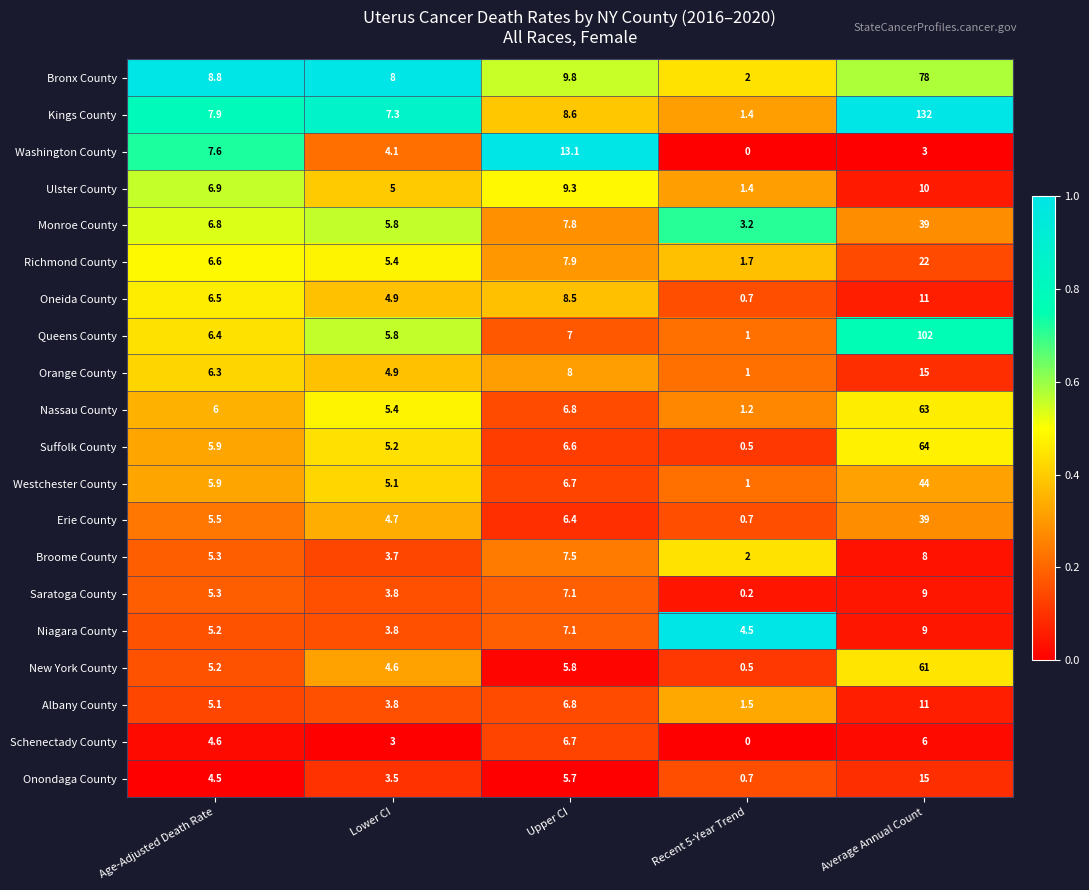

Which series has the widest spread of values?

Kings County